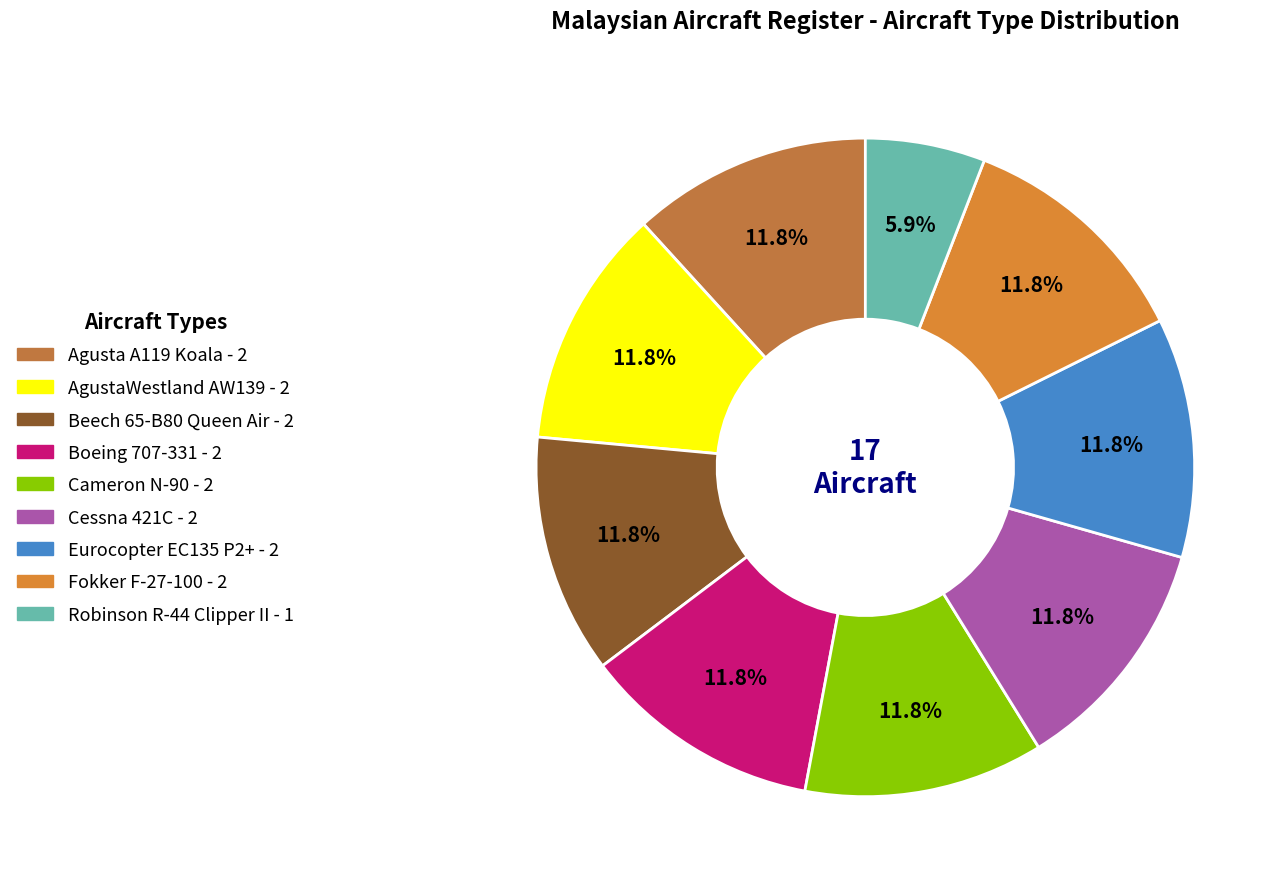

To the nearest percent, what is the difference between the largest and smallest slice percentages?

6%